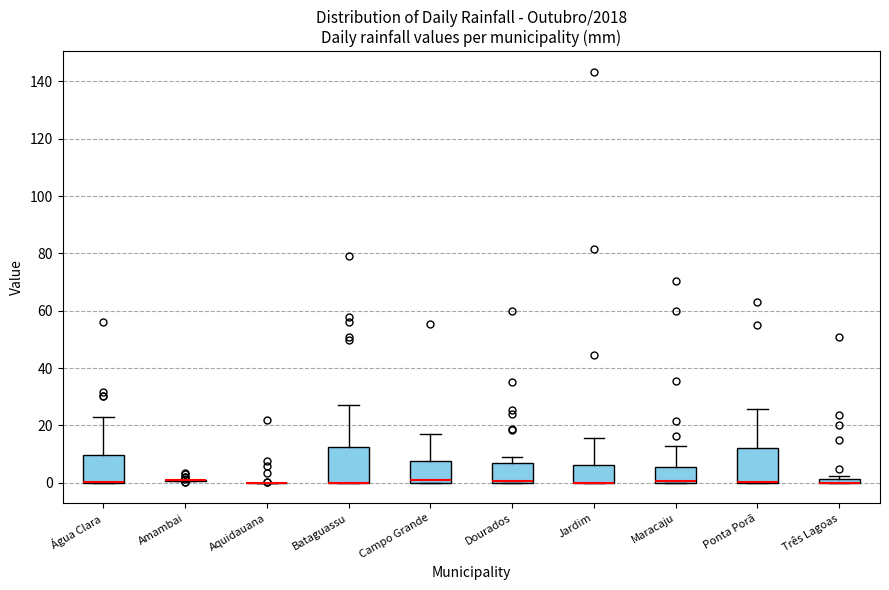

Where is the upper edge of the box for Bataguassu on the y-axis? The values are not printed on the chart, so give them approximately, as read against the axis.

12